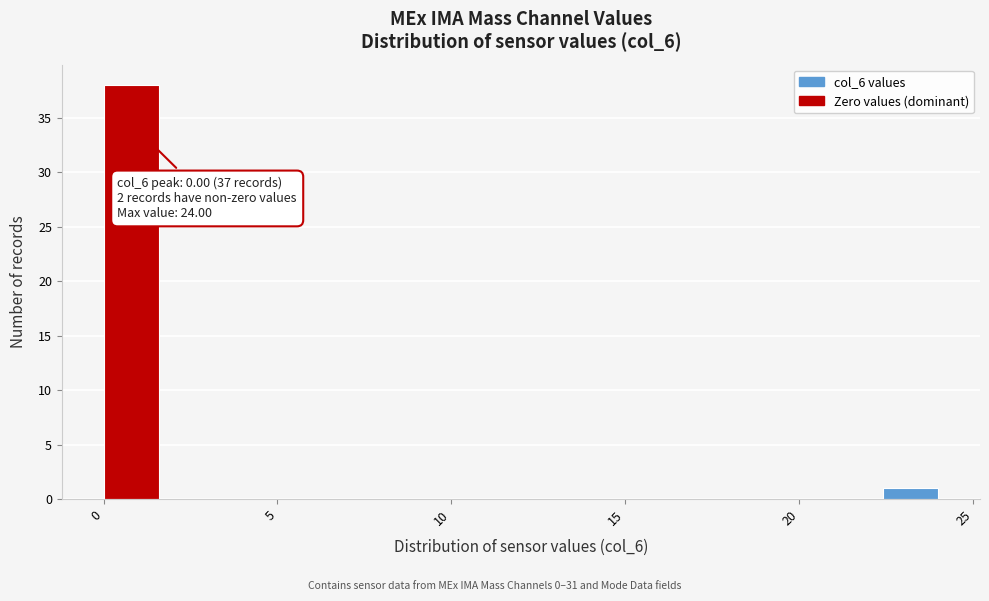

Around what value on the x-axis is the tallest bar? Give the approximate position of its centre, as read against the axis.

1.0